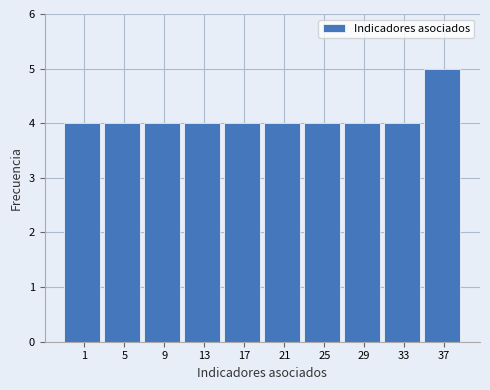

Reading left to right, list all the values displayed in this chart.

1=4	5=4	9=4	13=4	17=4	21=4	25=4	29=4	33=4	37=5